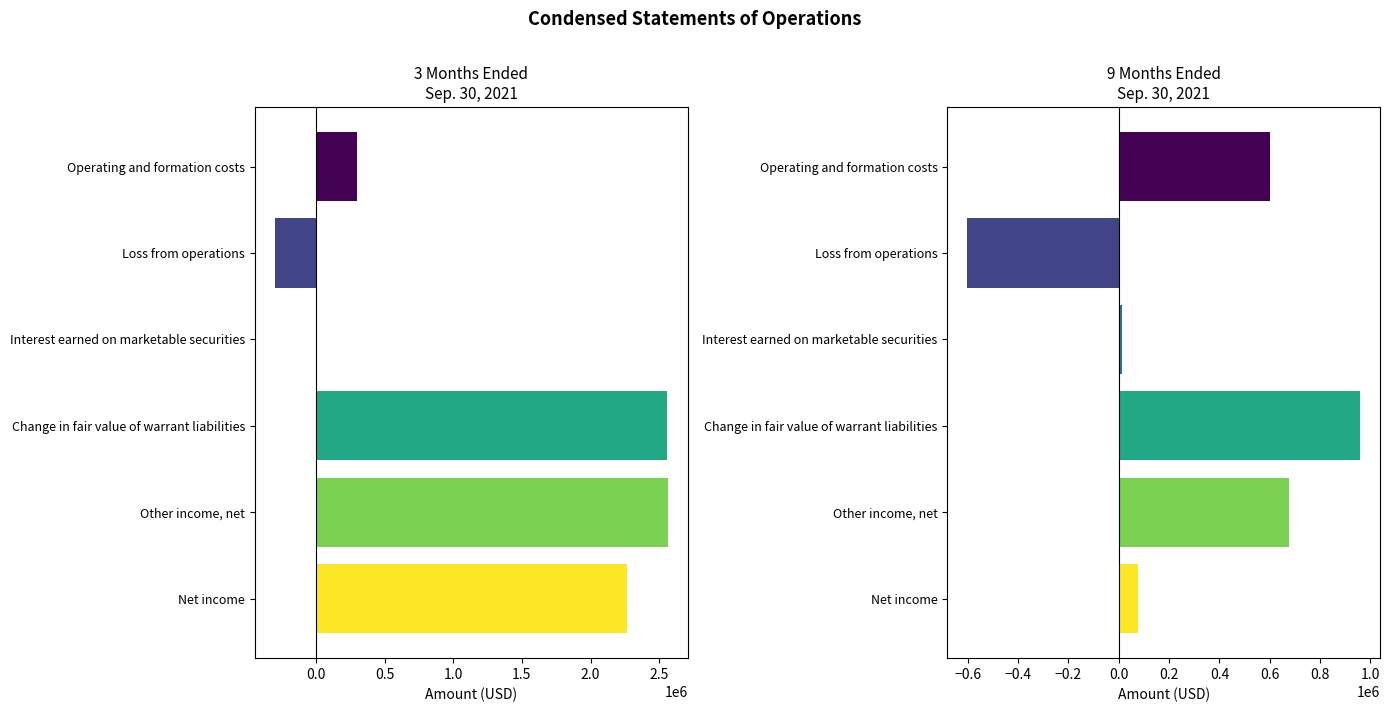

What is the average value of the 9 Months Ended series?

287428